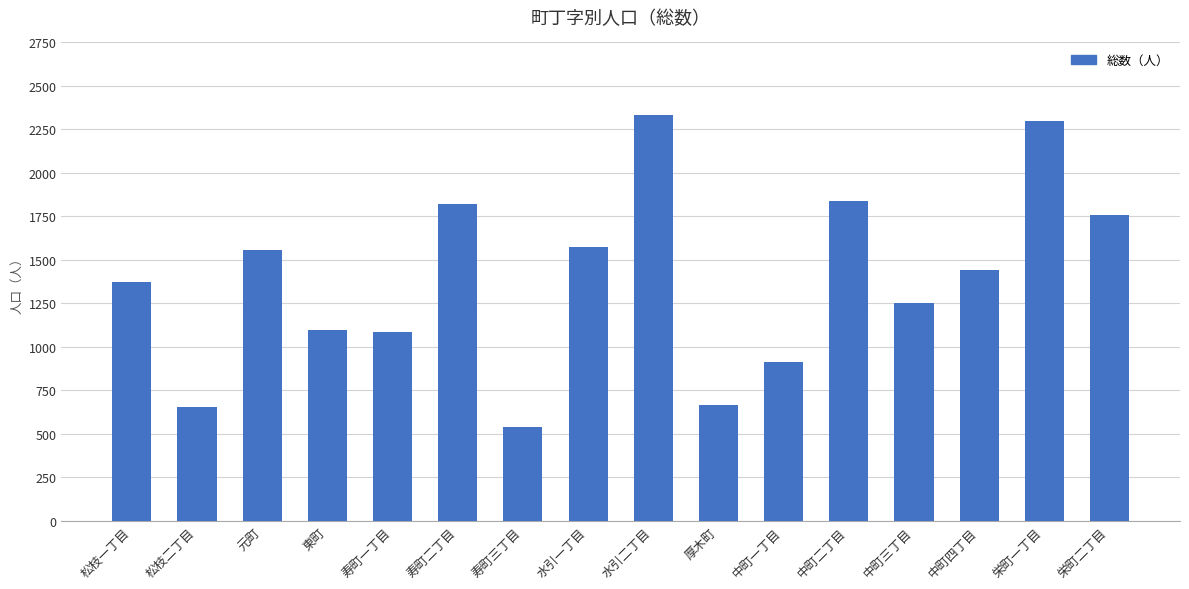

What is the label of the 7th bar from the left?

寿町三丁目